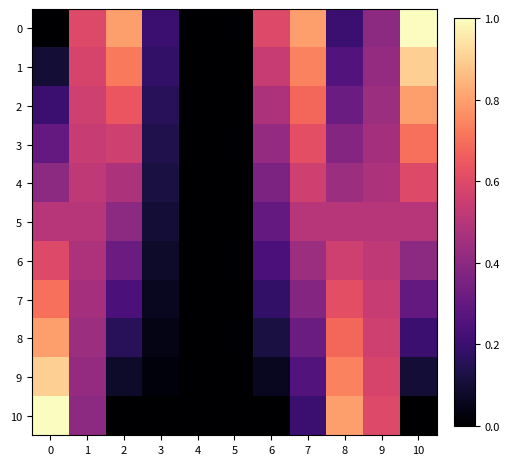

List the series in order of their peak value, lowest first.

5, 4, 6, 3, 7, 2, 8, 1, 9, 0, 10